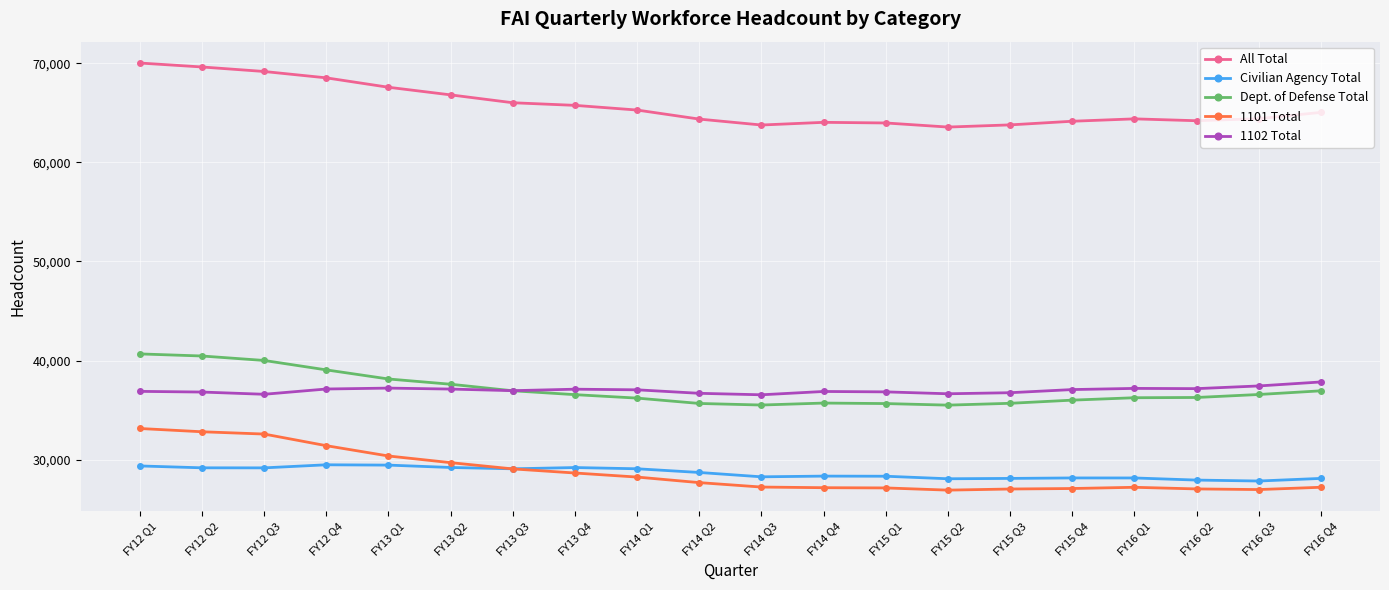

True or false: Dept. of Defense Total and 1102 Total intersect in this chart.

True